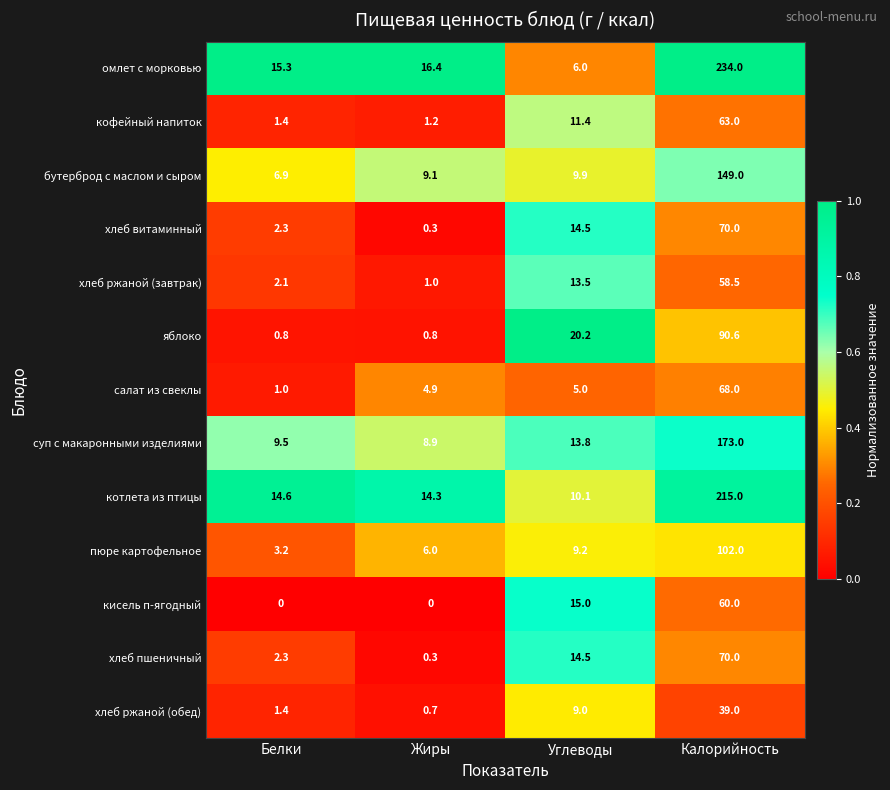

Which series has the widest spread of values?

омлет с морковью